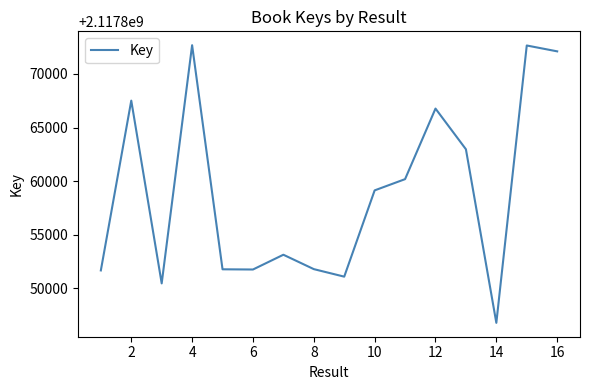

What is the difference between the maximum and minimum values?

25918